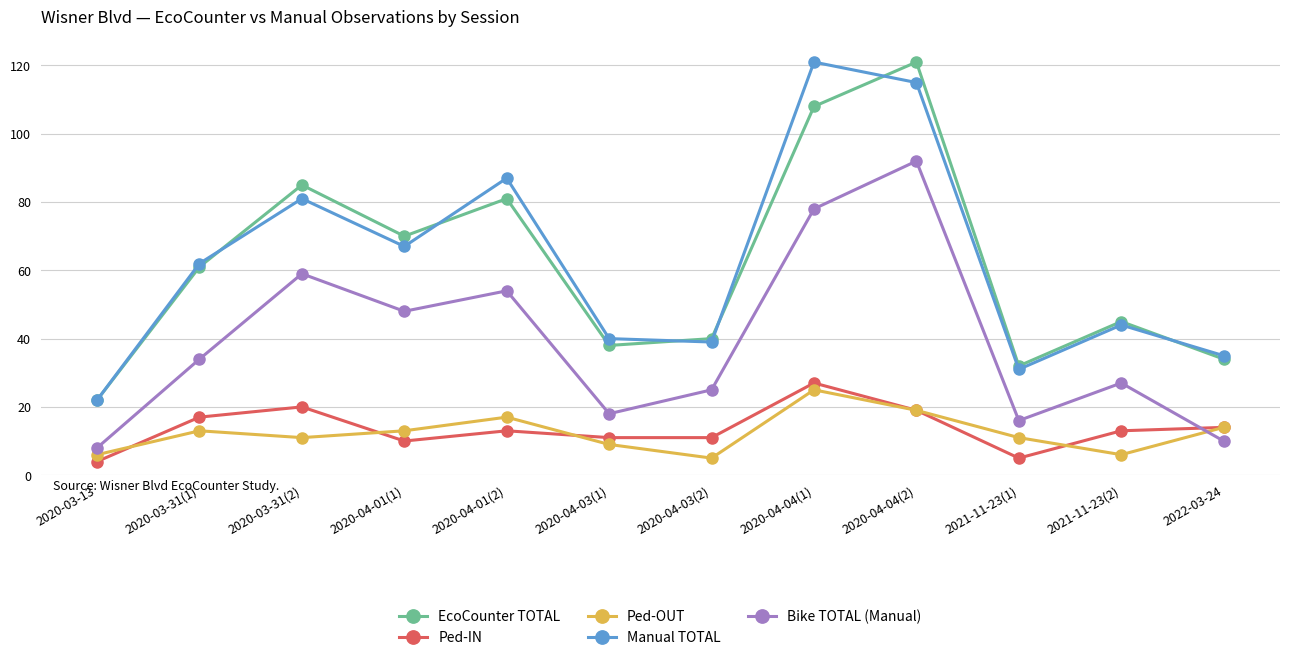

What is the label of the 4th point from the right?

2020-04-04(2)